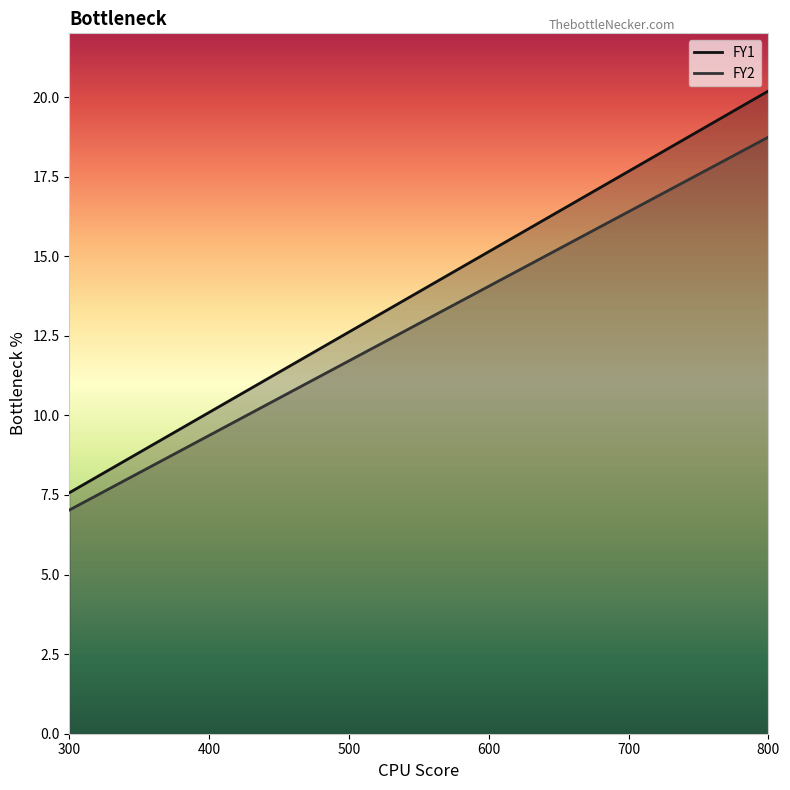

What is the spread (max minus min) of values at 700?

1.3